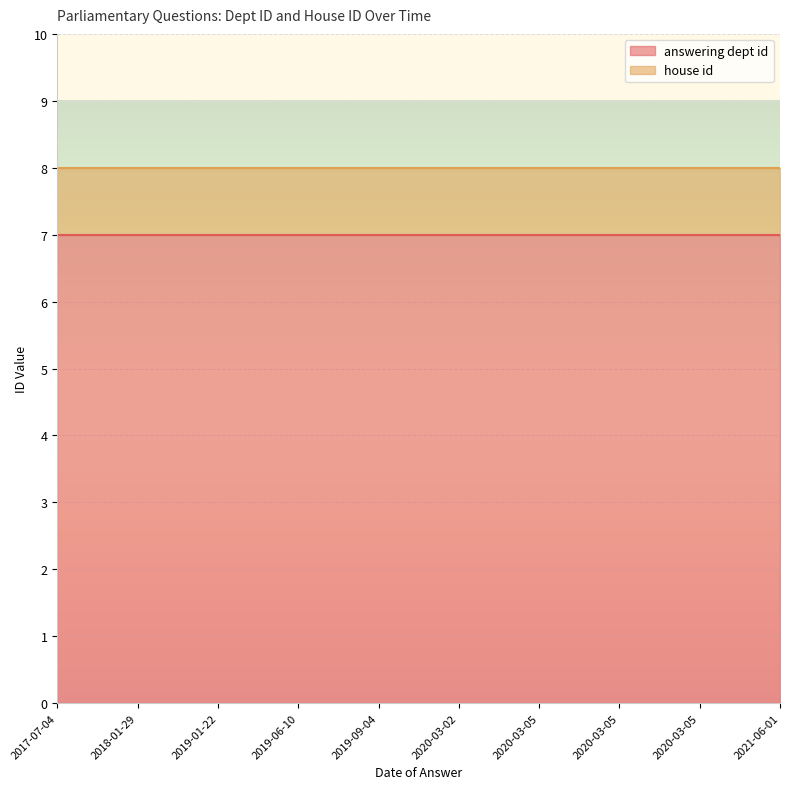

What is the label of the 6th point from the right?

2019-09-04